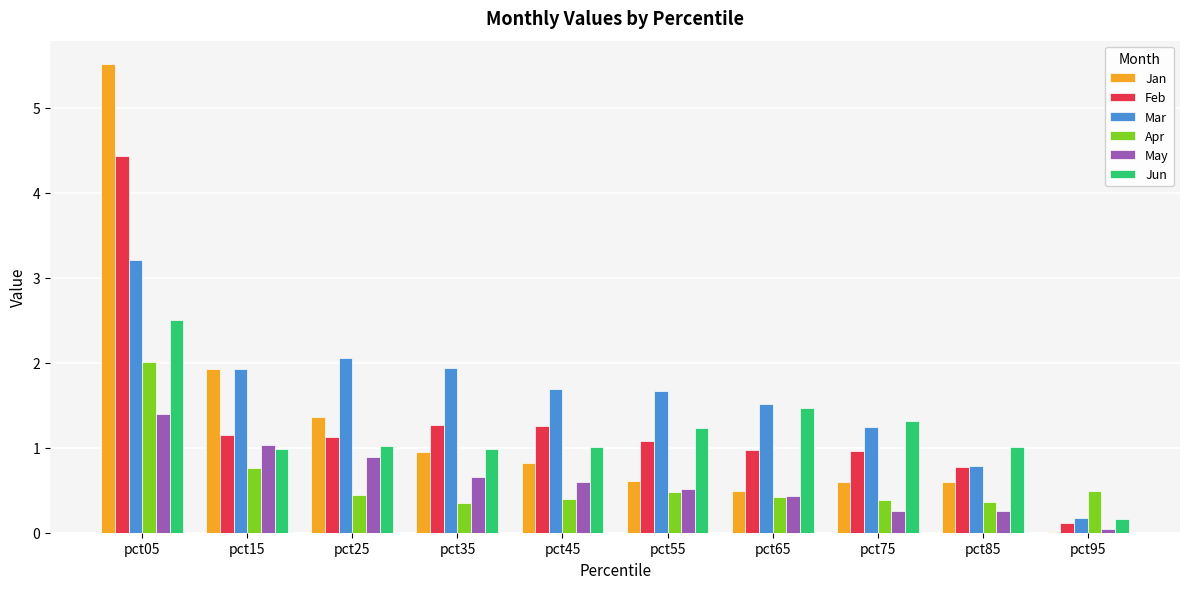

Is it true that Jun equals 1.0 at pct35?

True